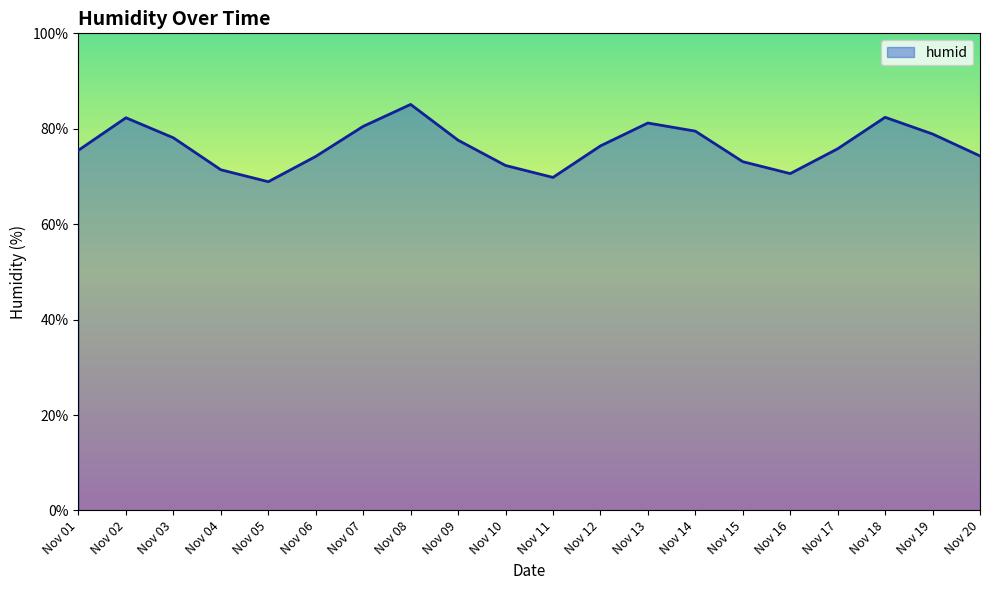

What is the minimum value shown in the chart?

68.9